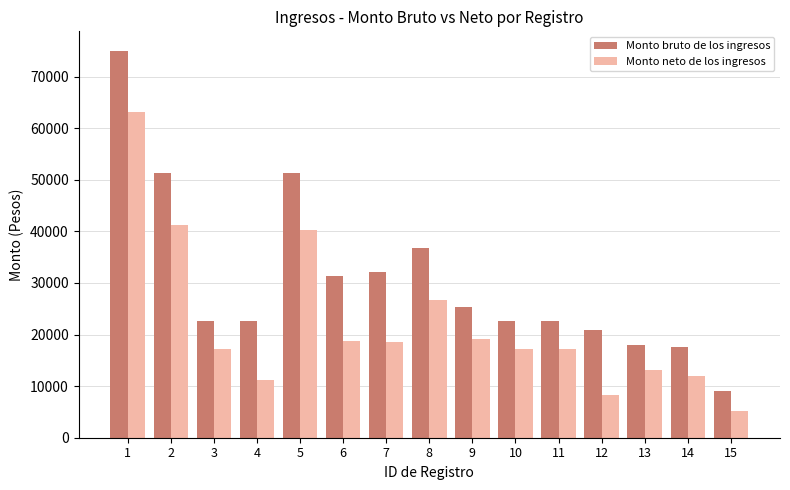

Rank the series by their maximum value, from lowest to highest.

Monto neto de los ingresos, Monto bruto de los ingresos